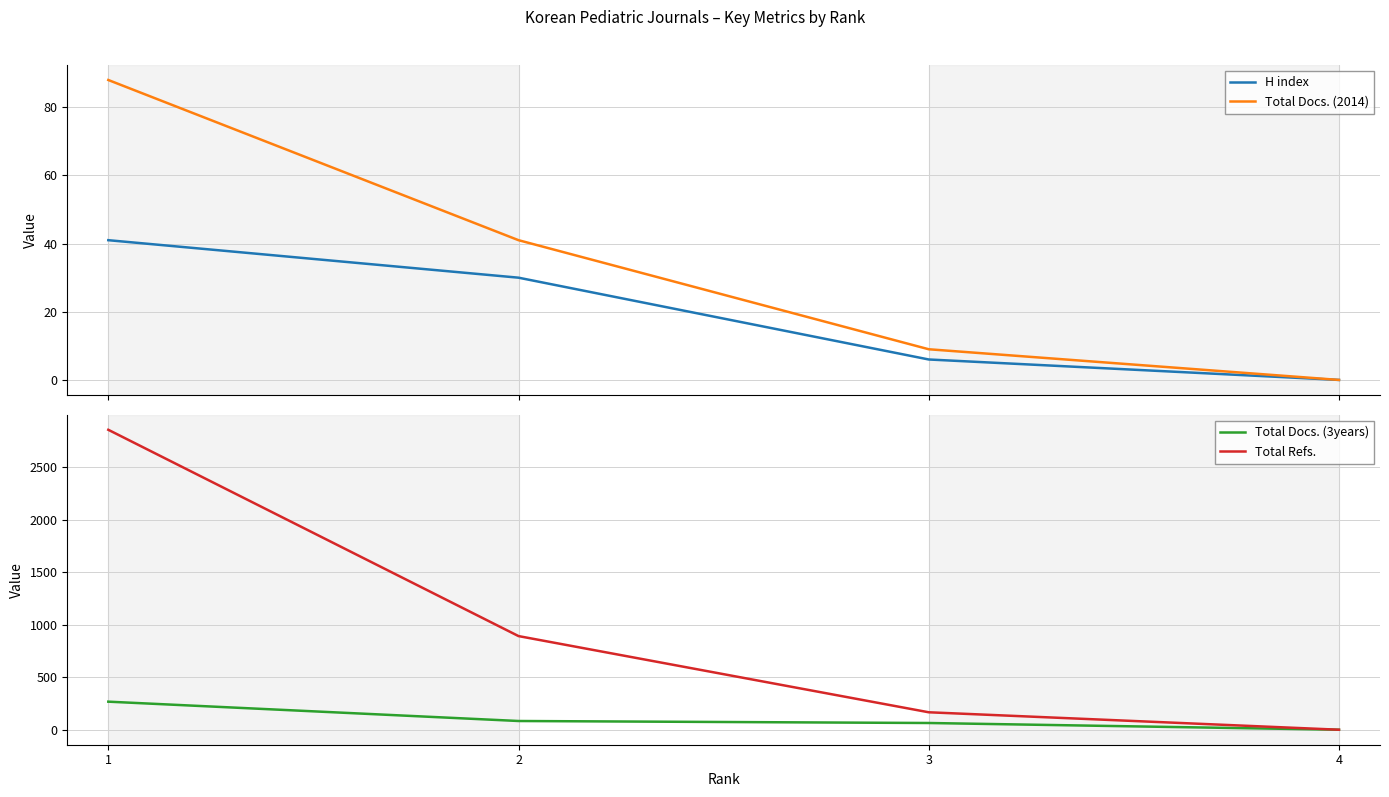

True or false: Total Docs. (2014) has more than 2 points higher than both neighbors.

False